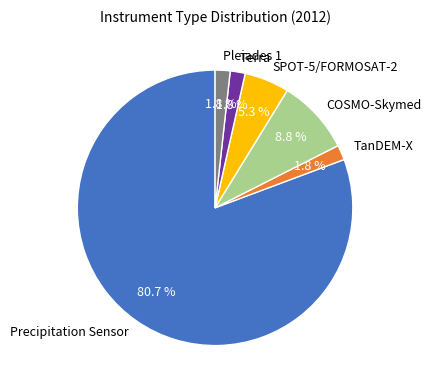

Count the number of slices in the pie.

6